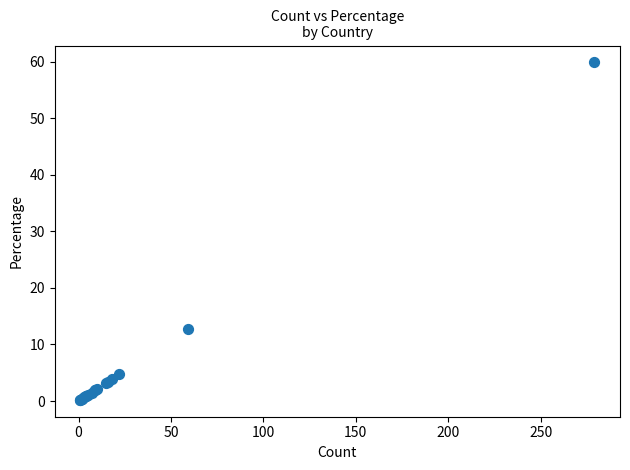

What Y value in the scatter plot is closest to 30?

12.7